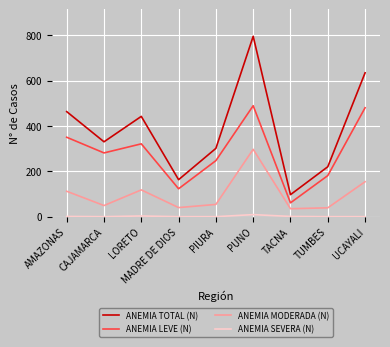

Which series changed the most between CAJAMARCA and TACNA?

ANEMIA TOTAL (N)